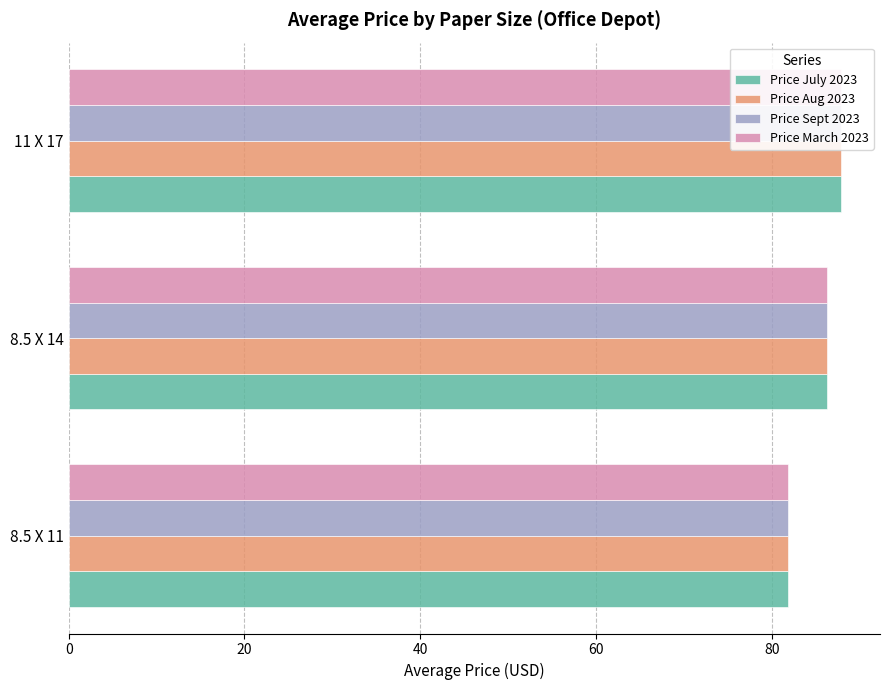

Read the Price July 2023 value at 8.5 X 11.

81.9